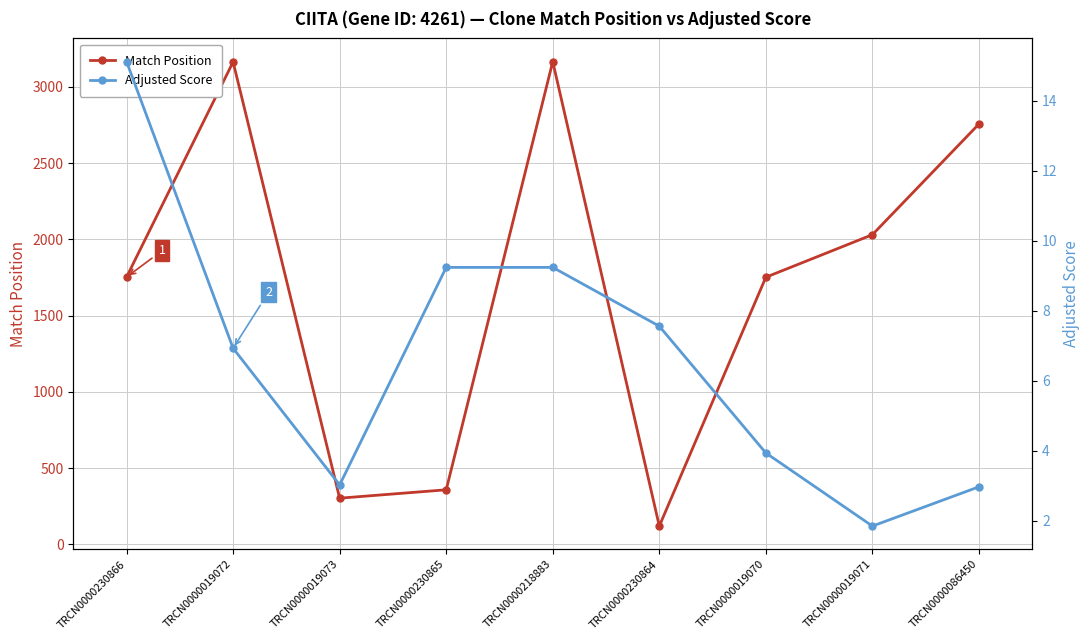

Where is the first local maximum for Match Position?

TRCN0000019072